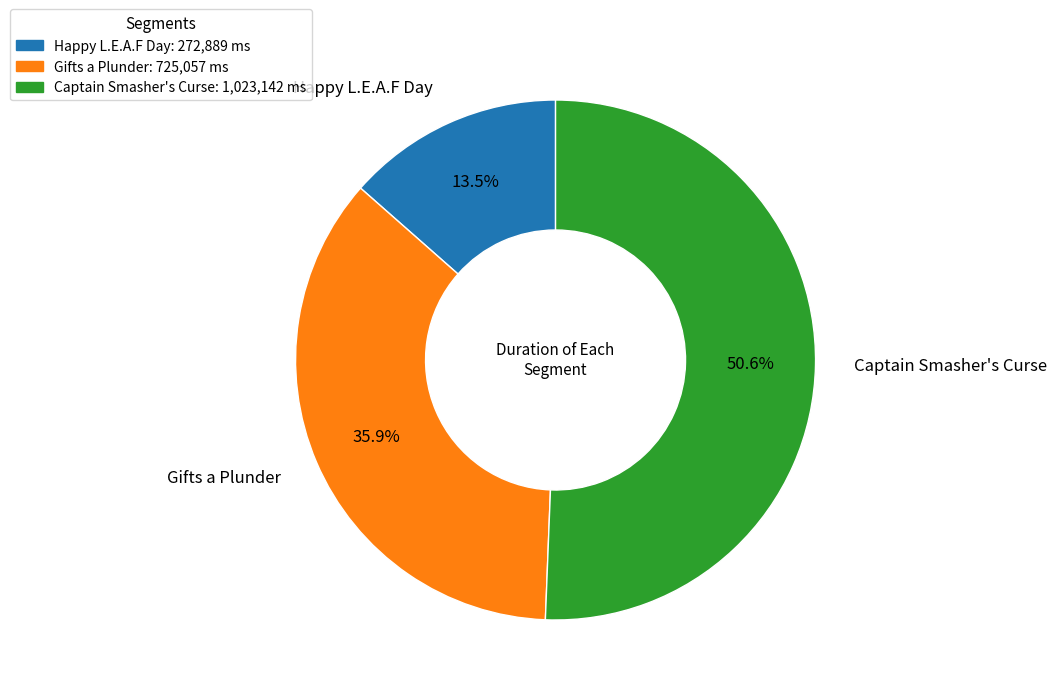

How much of the chart is everything except Gifts a Plunder?

64.1%